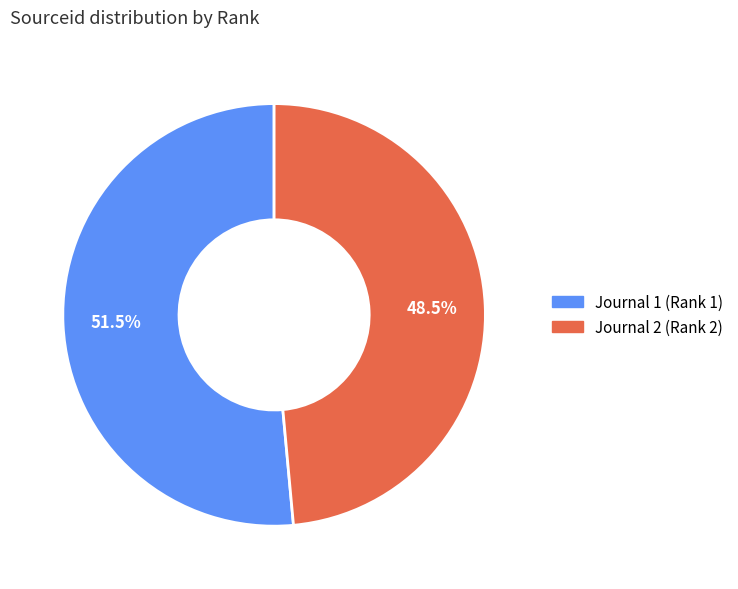

Which has a higher value, Journal 1 (Rank 1) or Journal 2 (Rank 2)?

Journal 1 (Rank 1)